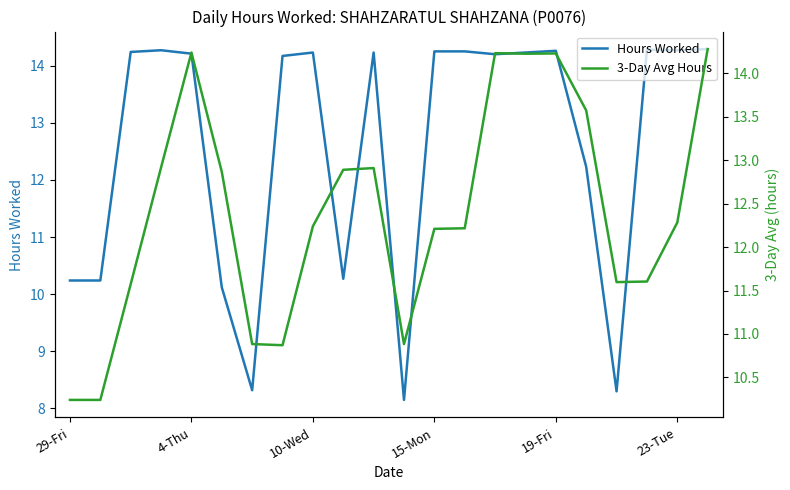

The value of Hours Worked at 15 is 14.2. True or false?

True